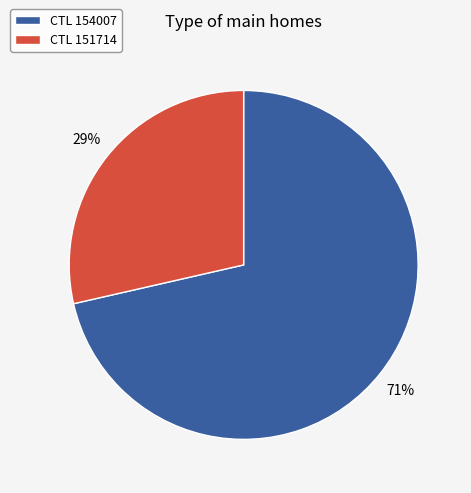

Is there a majority slice in this chart?

Yes